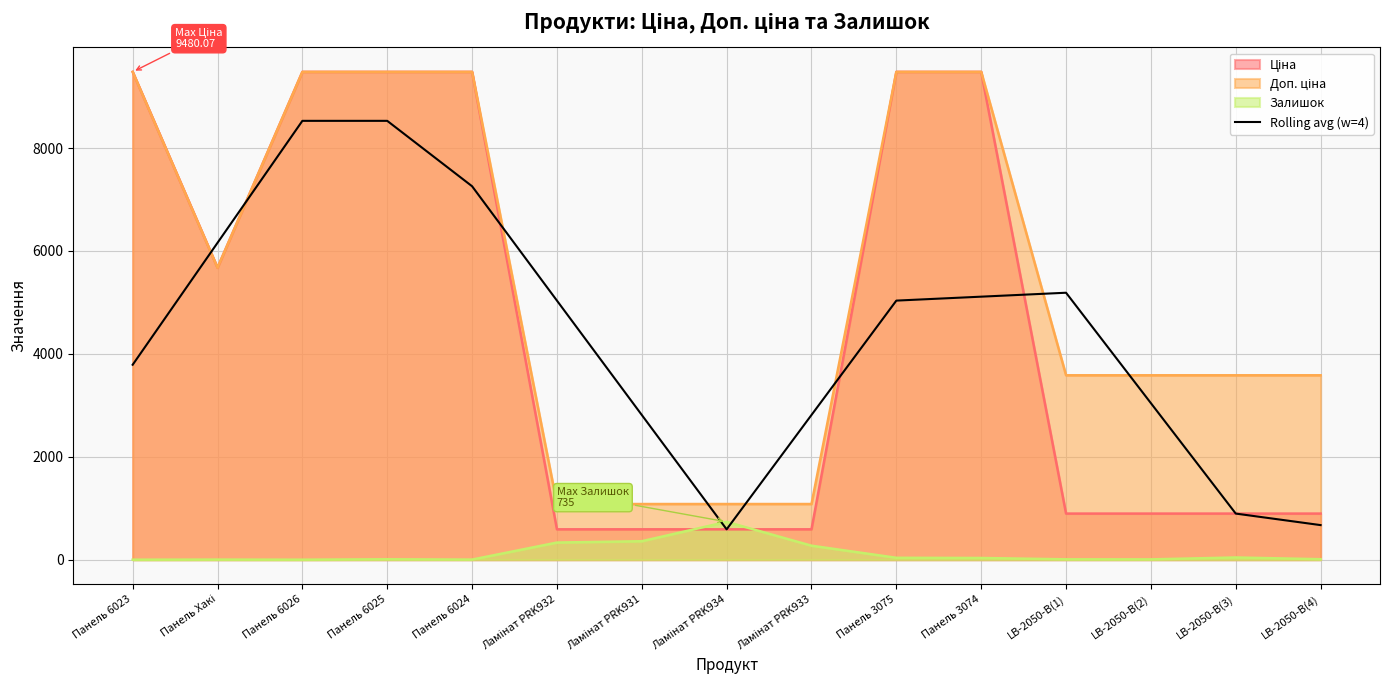

Is it true that the value at Панель 3075 is 5035.0?

True